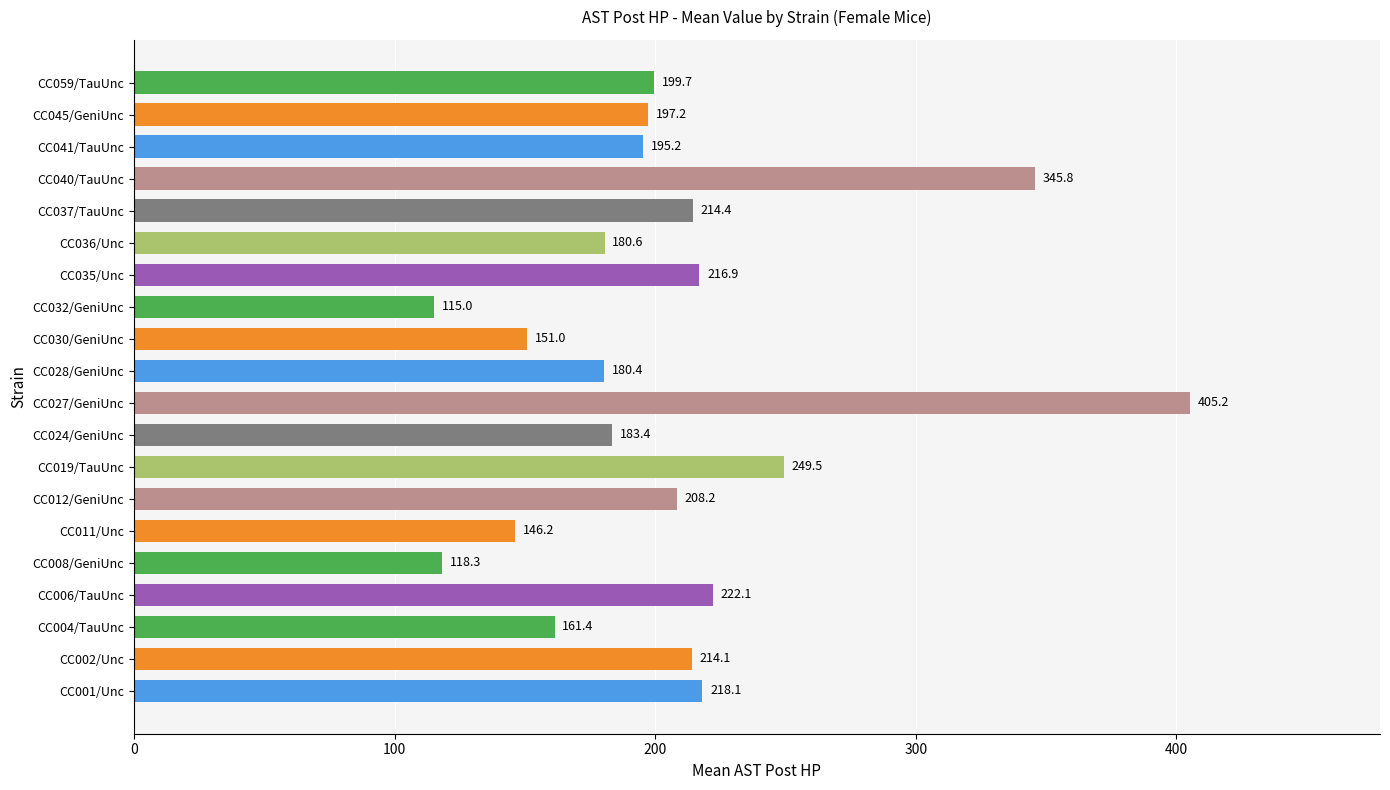

Is it true that the value at CC041/TauUnc is 195.2?

True